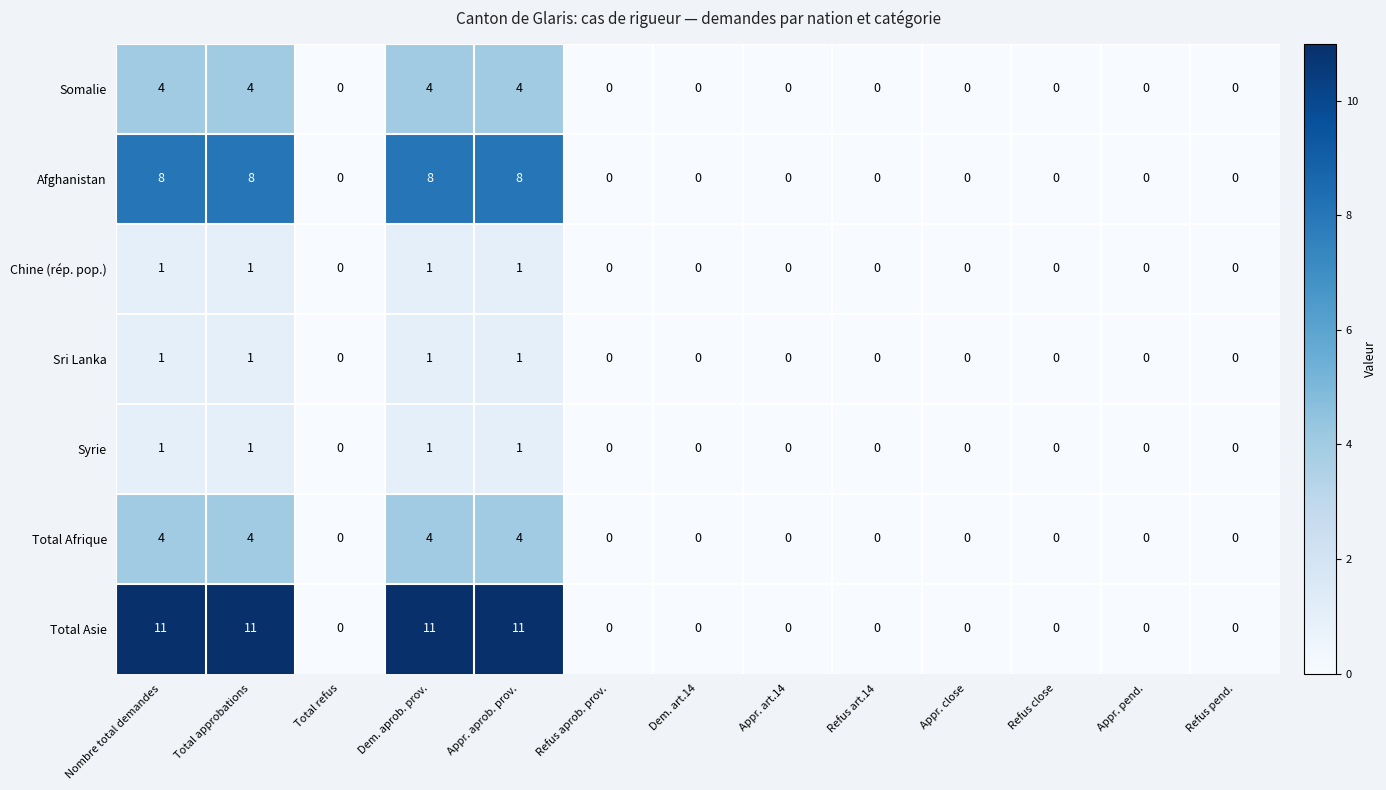

Count the number of data series in this chart.

7